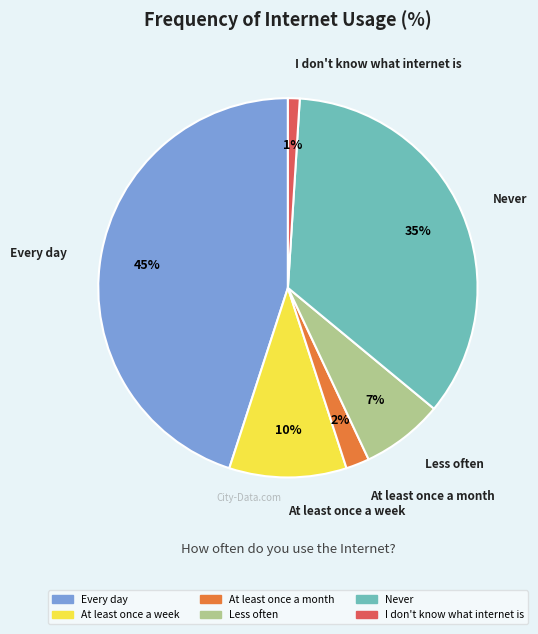

Is there a majority slice in this chart?

No